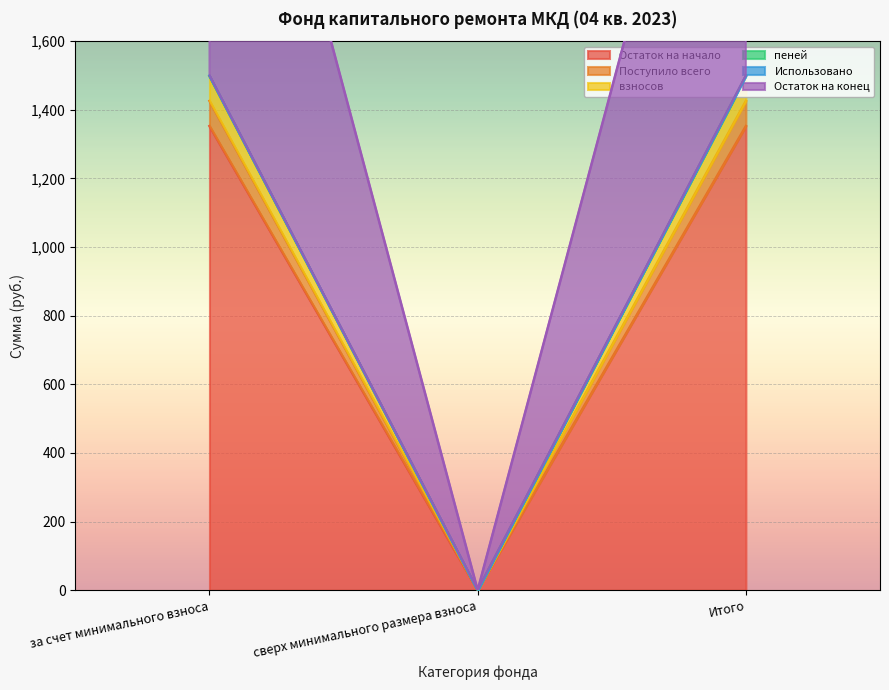

Is it true that Остаток на конец equals 0.0 at сверх минимального размера взноса?

True